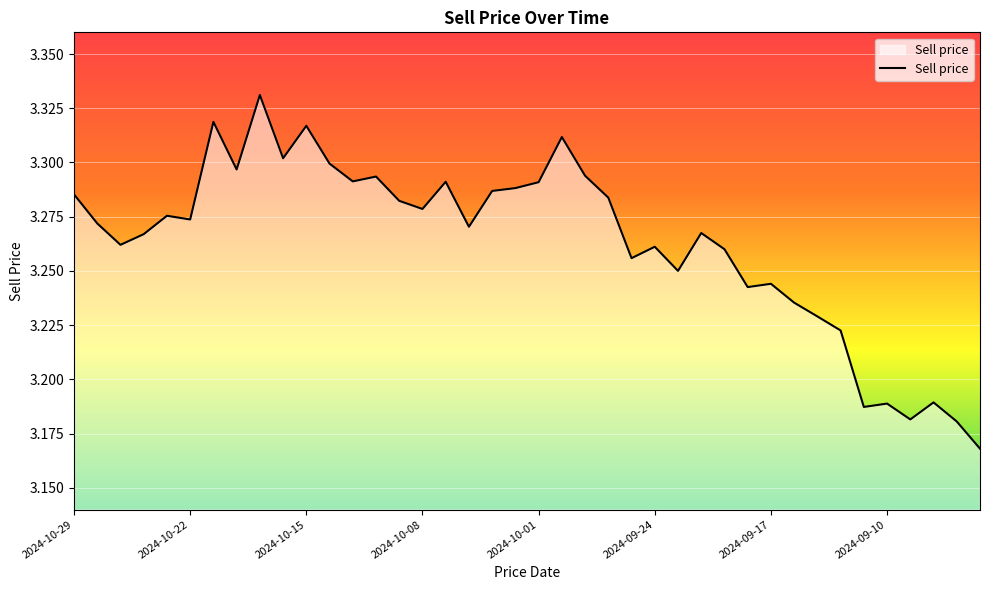

The value at 2024-10-08 is 5.4. True or false?

False